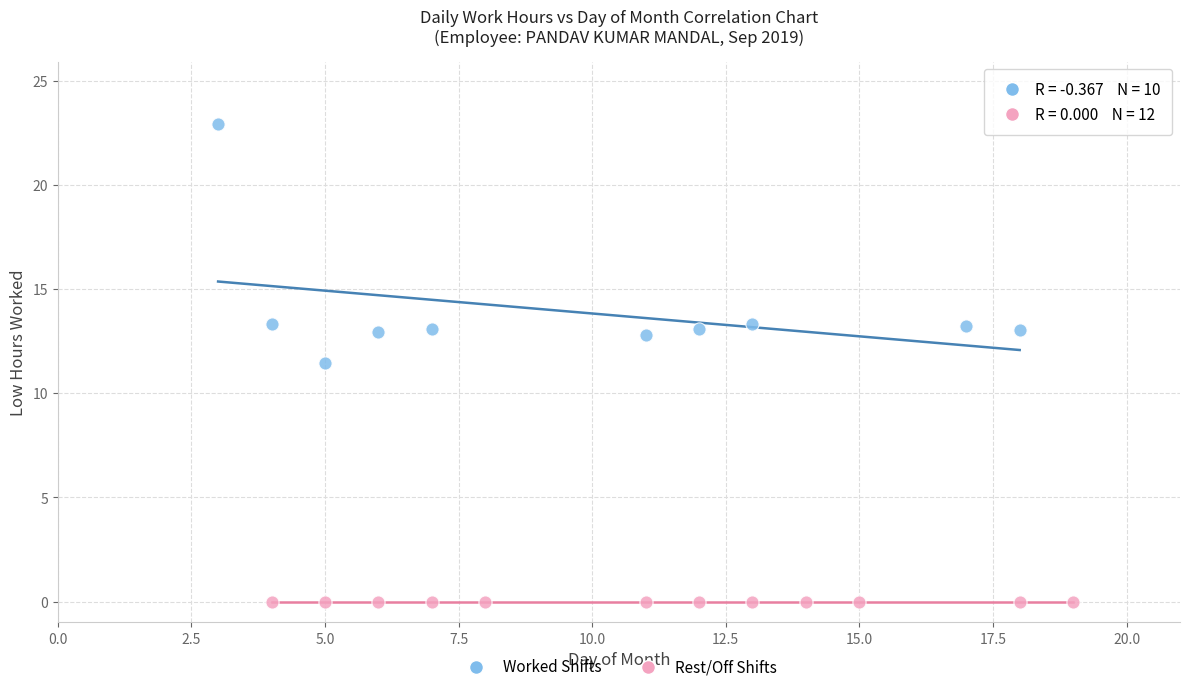

Which series contains the highest Y value?

Worked Shifts